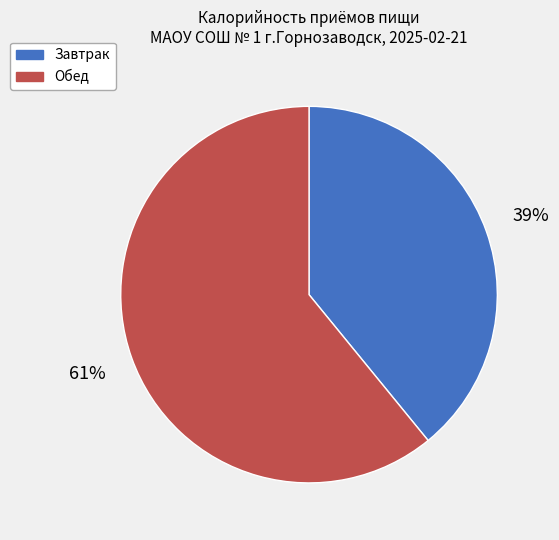

To the nearest percent, what is the combined percentage of Обед and Завтрак?

100%